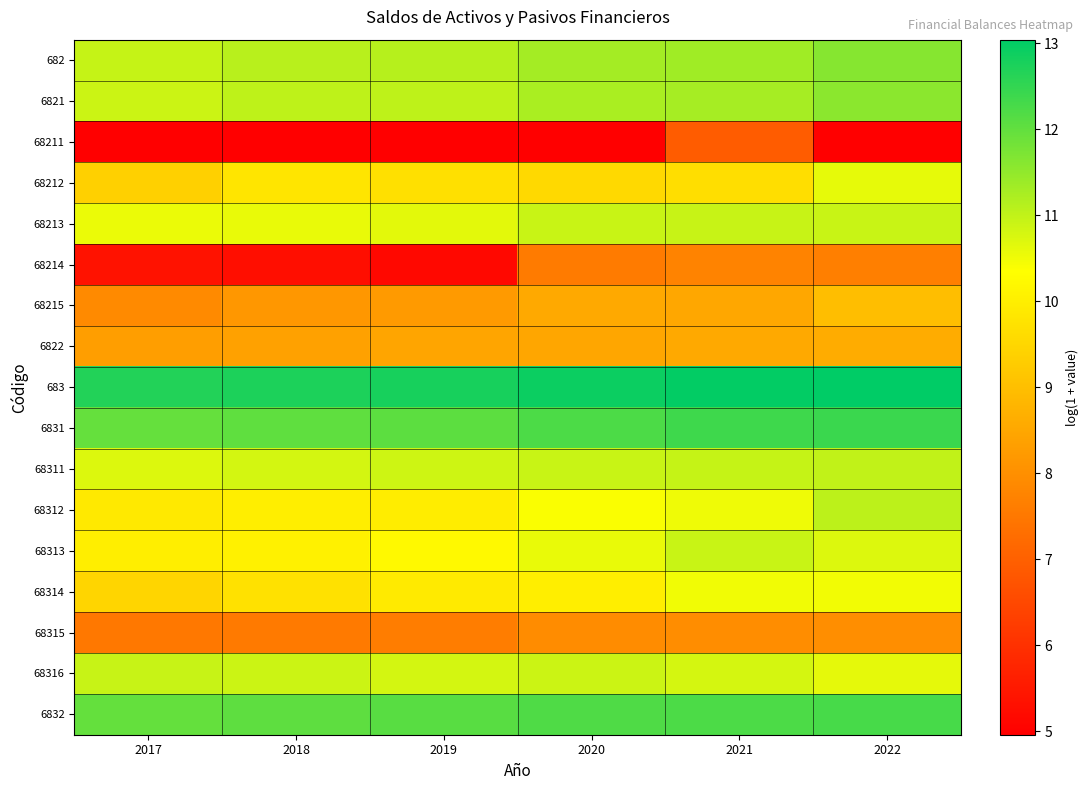

At which category is the sum across all series the highest?

2022